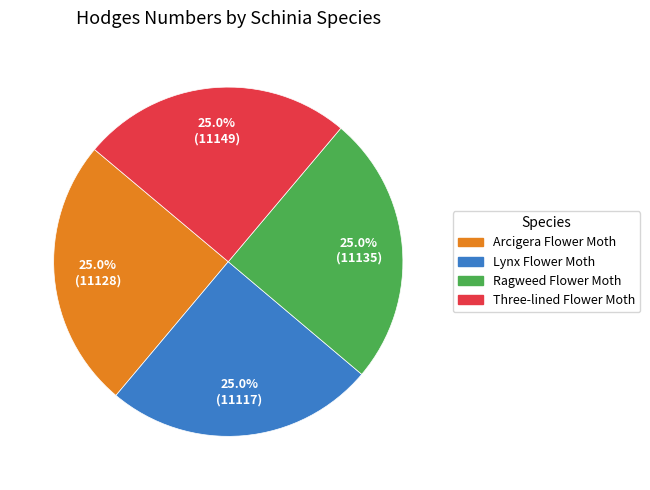

Does Three-lined Flower Moth account for over 50% of the chart?

No